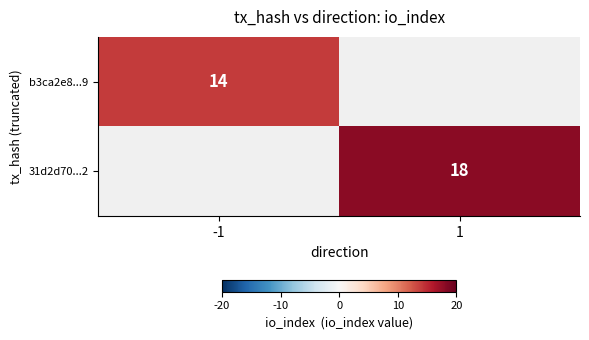

Between -1 and 1, which is larger?

1